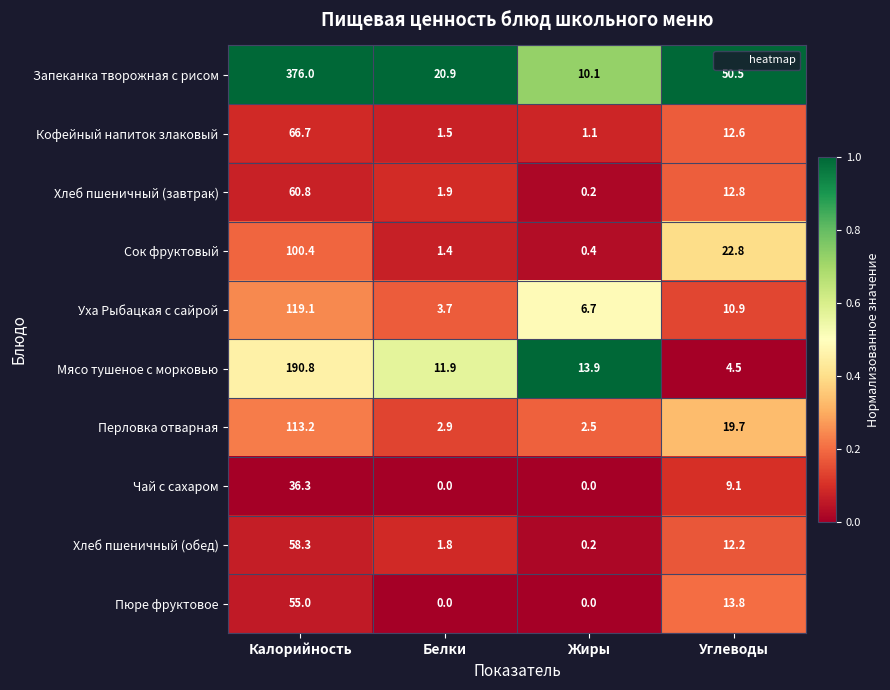

Which category has the highest value across all series?

Калорийность